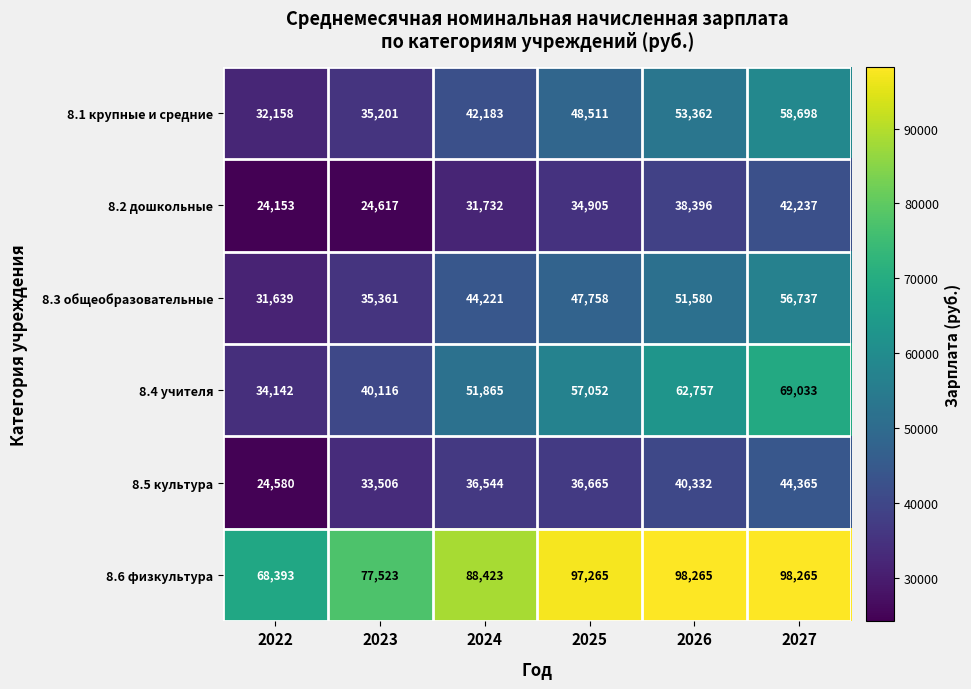

Which series has the largest range (max minus min)?

8.4 учителя